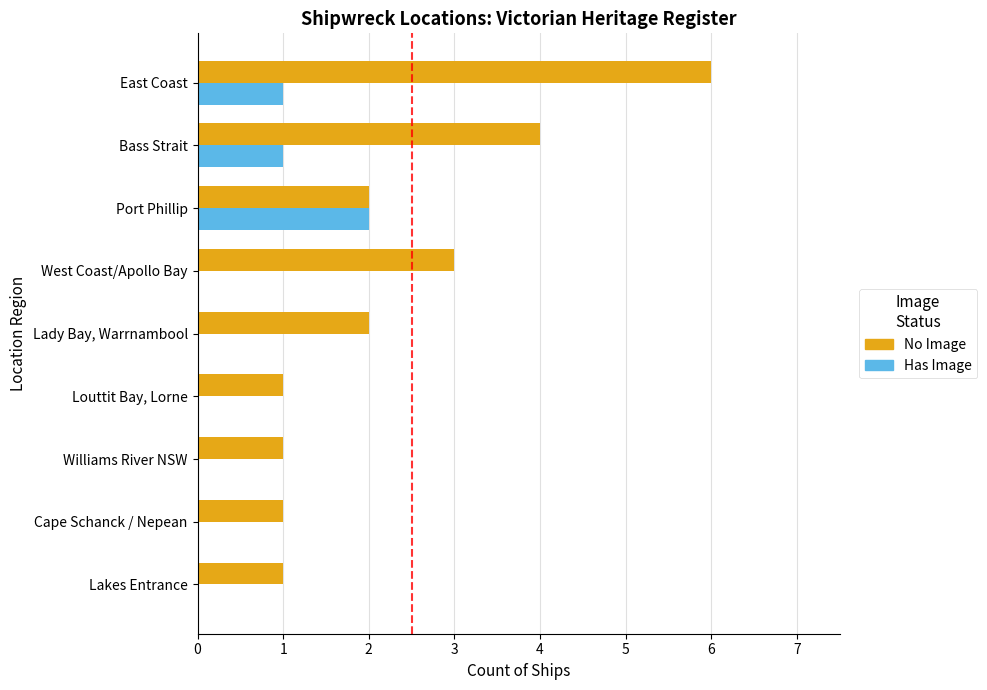

What is the maximum value shown in the chart?

6